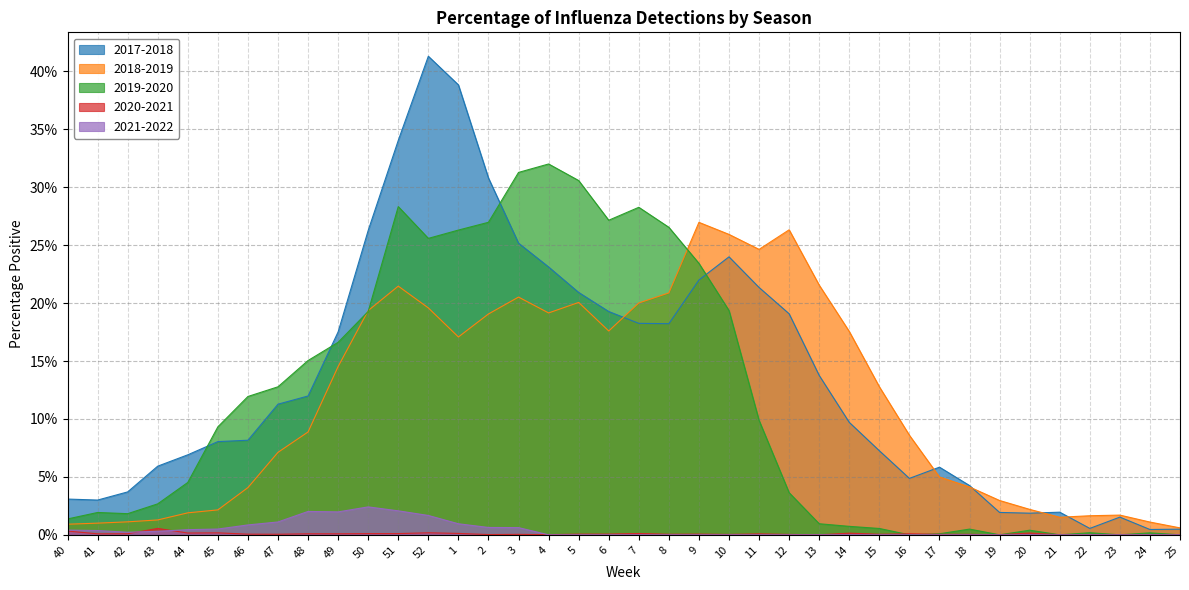

Where is the first local maximum for 2021-2022?

48